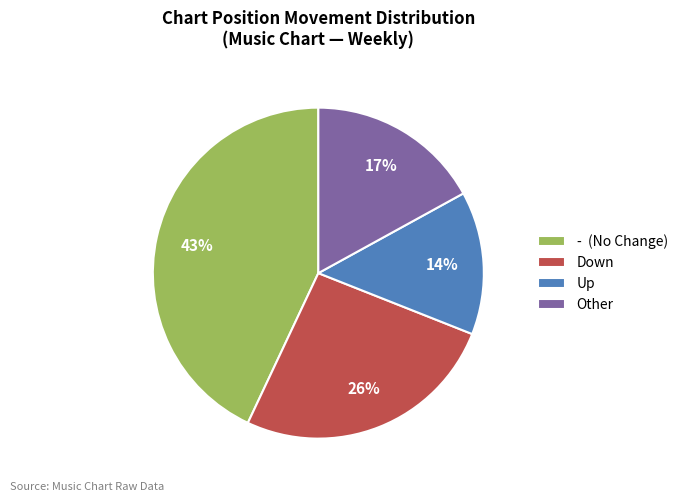

To the nearest percent, what is the difference between the largest and smallest slice percentages?

29%